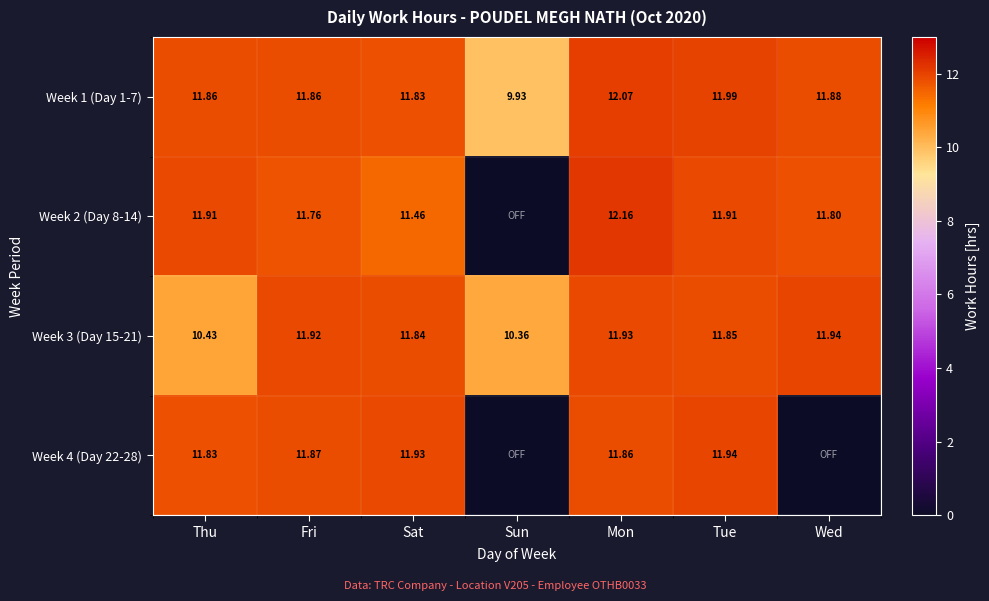

How many values in the Week 1 (Day 1-7) series are below 11?

1